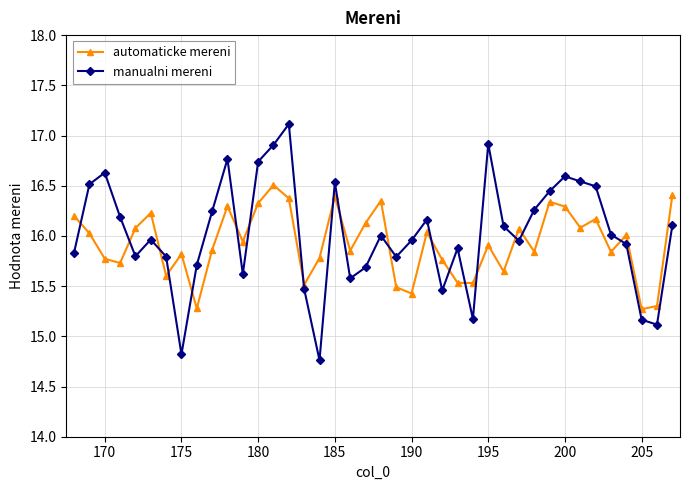

How many data points in manualni mereni are above 16?

20